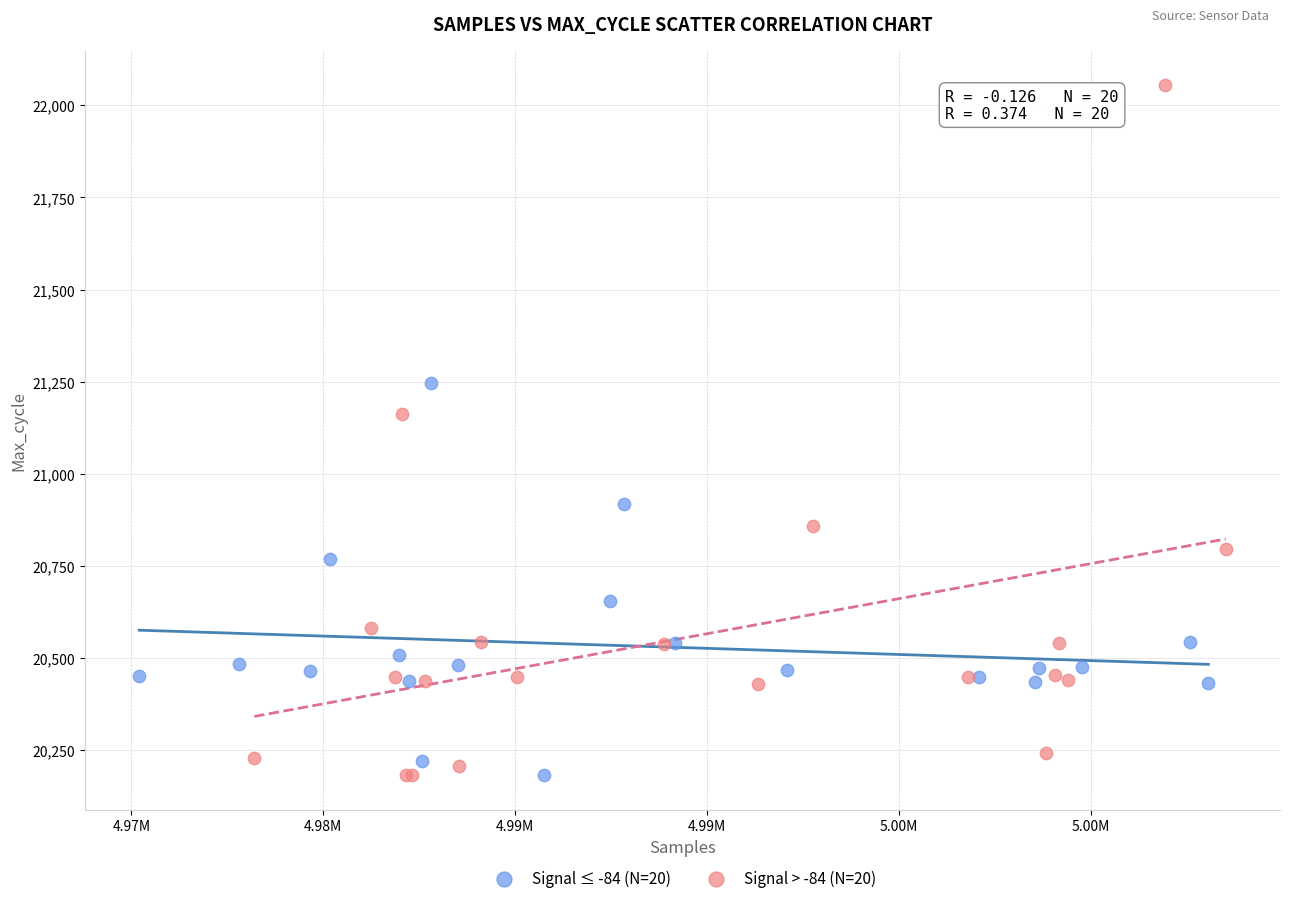

What are all the series names shown in the legend?

Signal ≤ -84 (N=20), Signal > -84 (N=20)